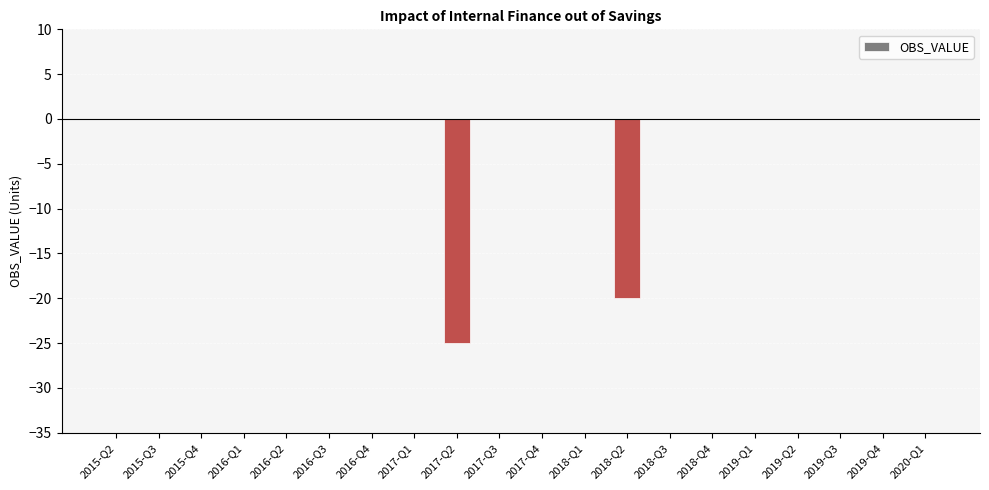

Between 2018-Q2 and 2016-Q2, which is larger?

2016-Q2